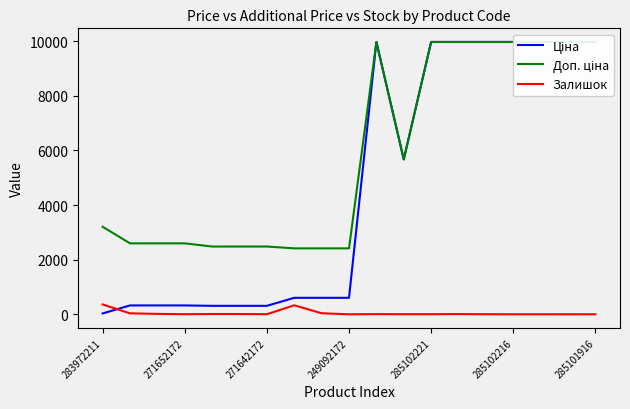

What is the highest value of the Залишок series?

360